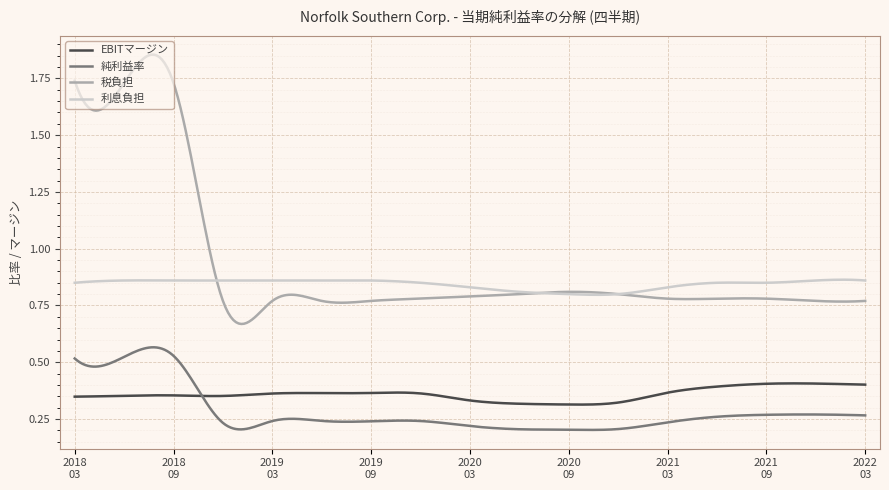

True or false: 利息負担 and 純利益率 intersect in this chart.

False